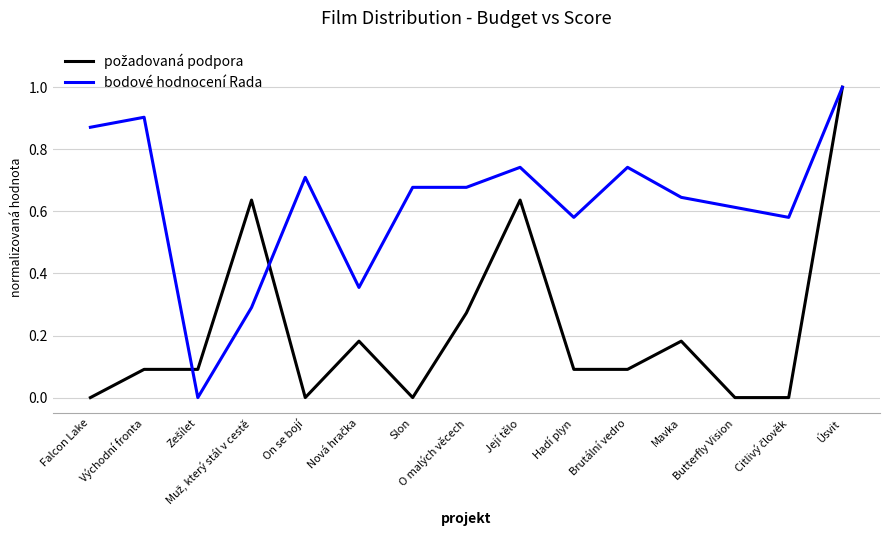

What is the highest value of the bodové hodnocení Rada series?

1.0